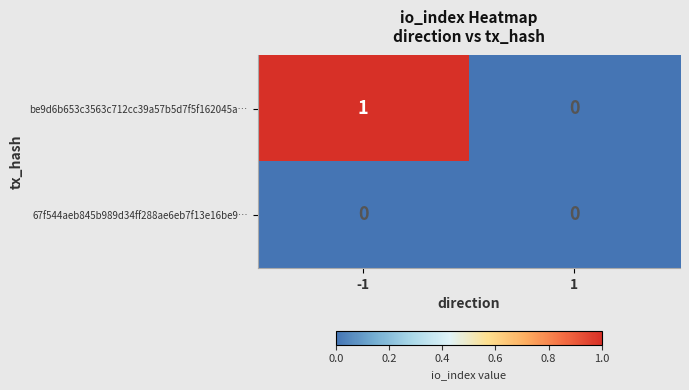

Which series has the largest total across all categories?

be9d6b653c3563c712cc39a57b5d7f5f162045a…